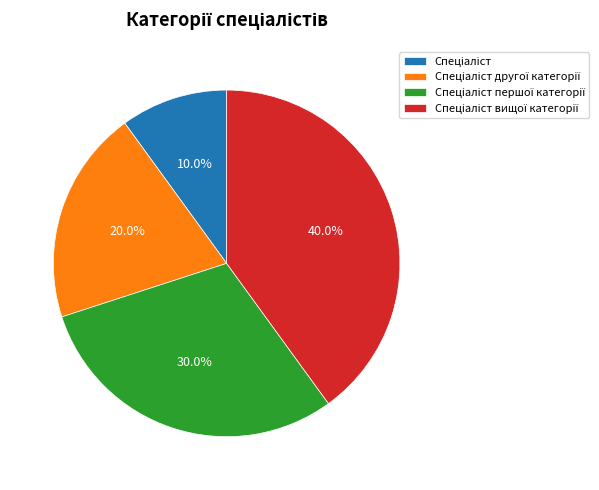

Does any single category account for the majority?

No